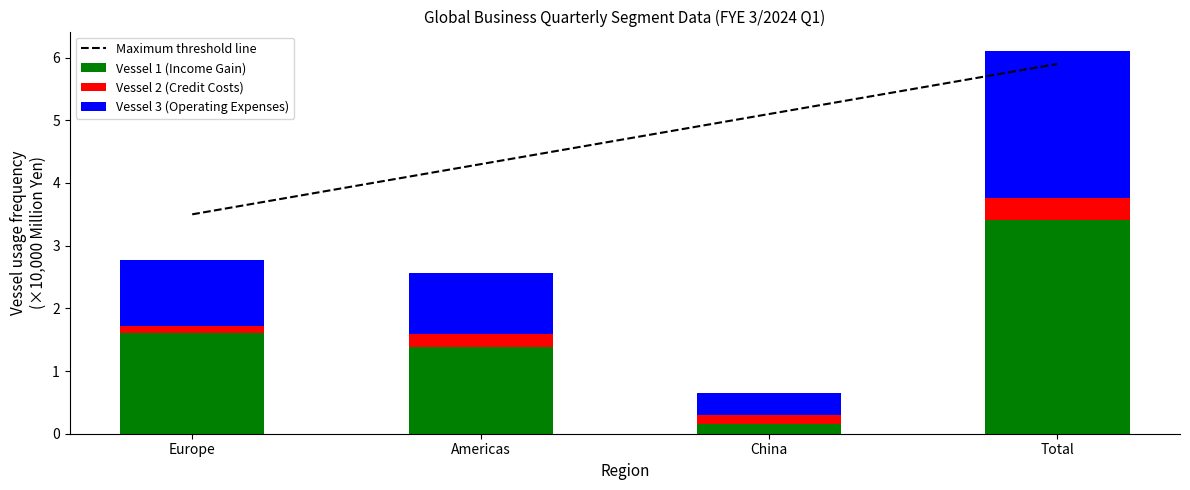

What is the sum of all Vessel 3 (Operating Expenses) values?

4.7